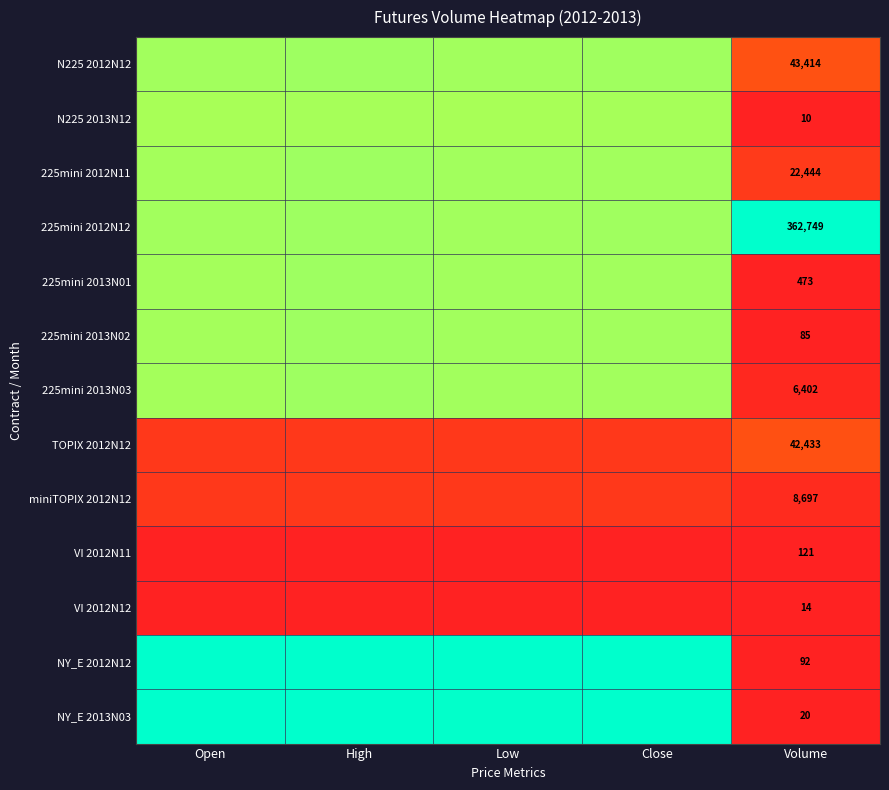

What is the difference between the highest and lowest values at Open?

1.0